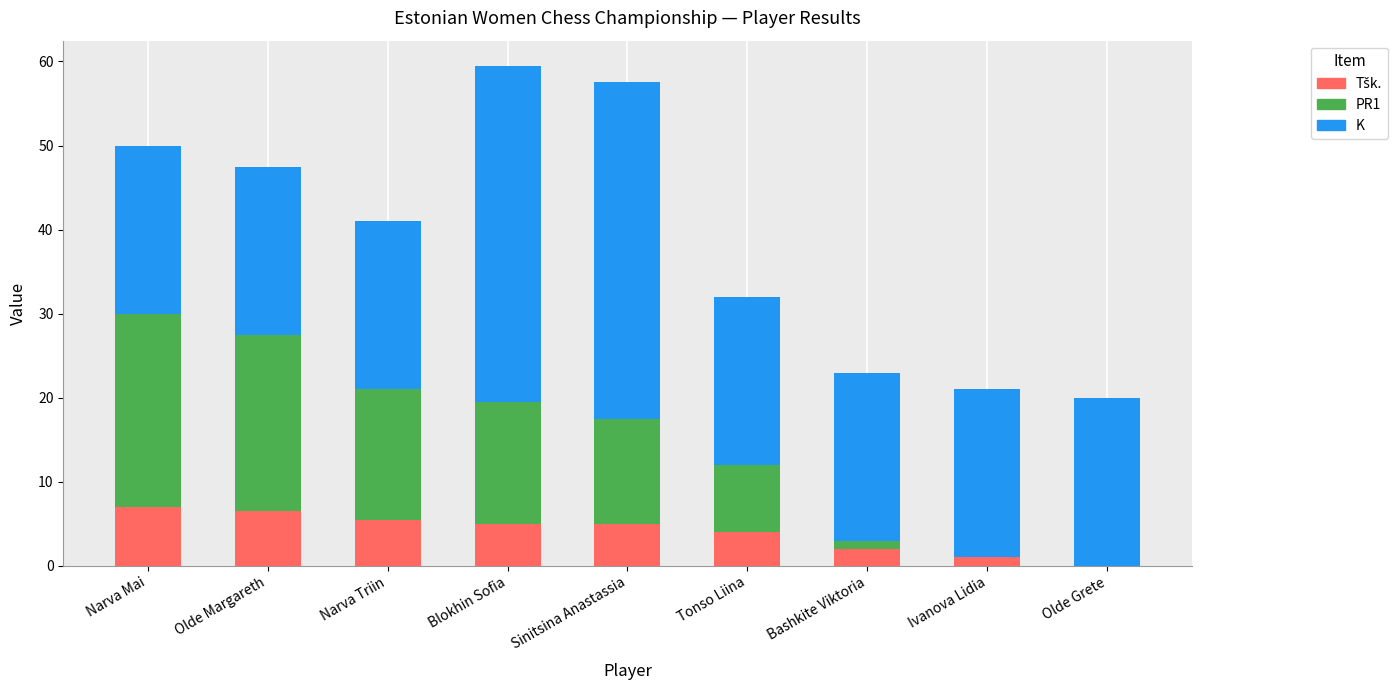

Count the number of categories in the chart.

9